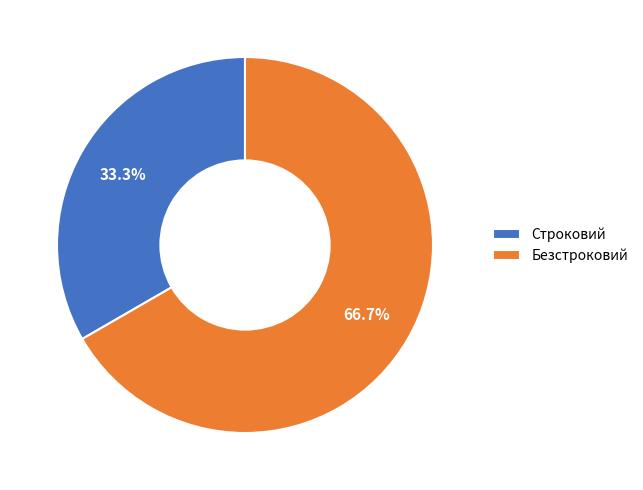

Does Строковий account for over 50% of the chart?

No